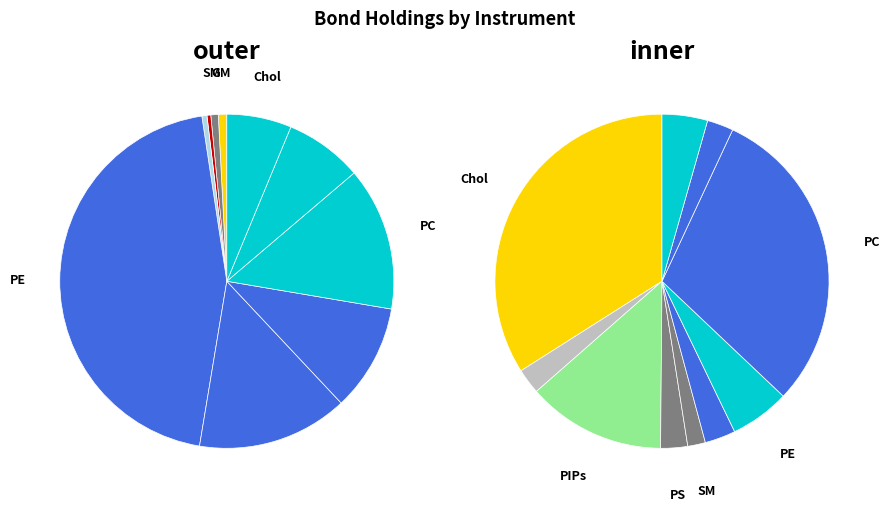

Is there a majority slice in this chart?

No